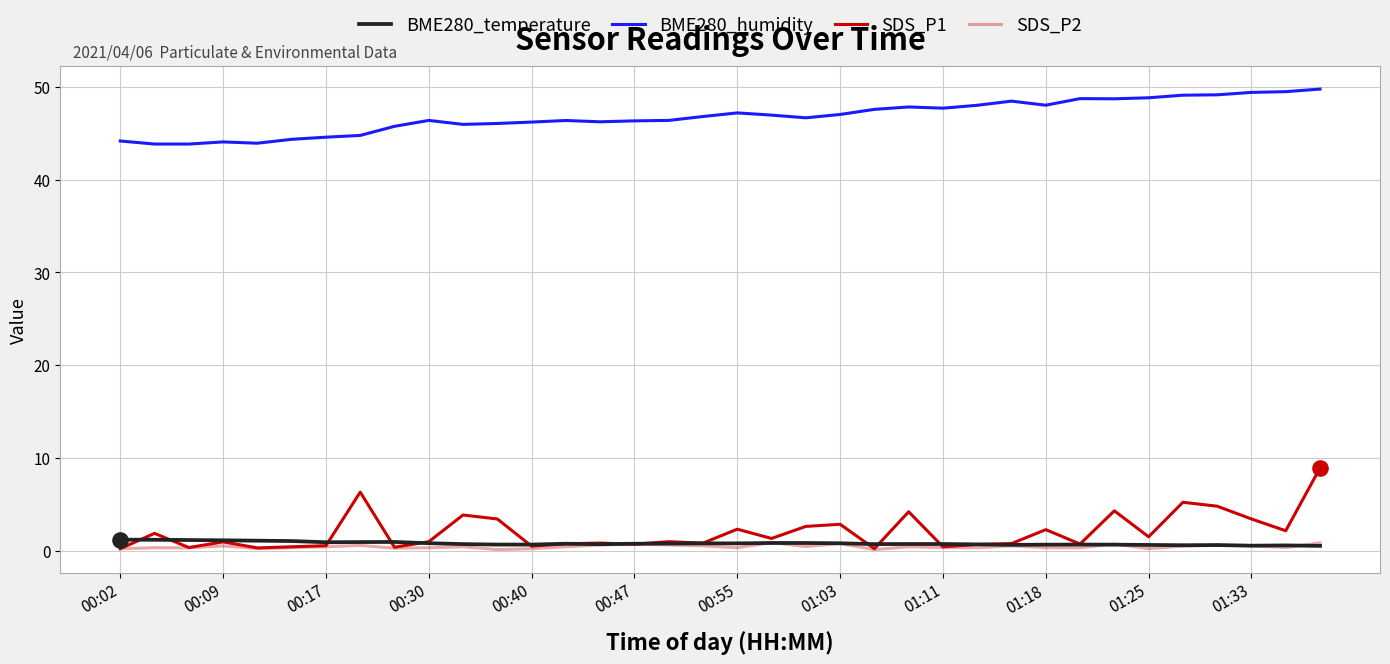

How many lines are shown in the chart?

4